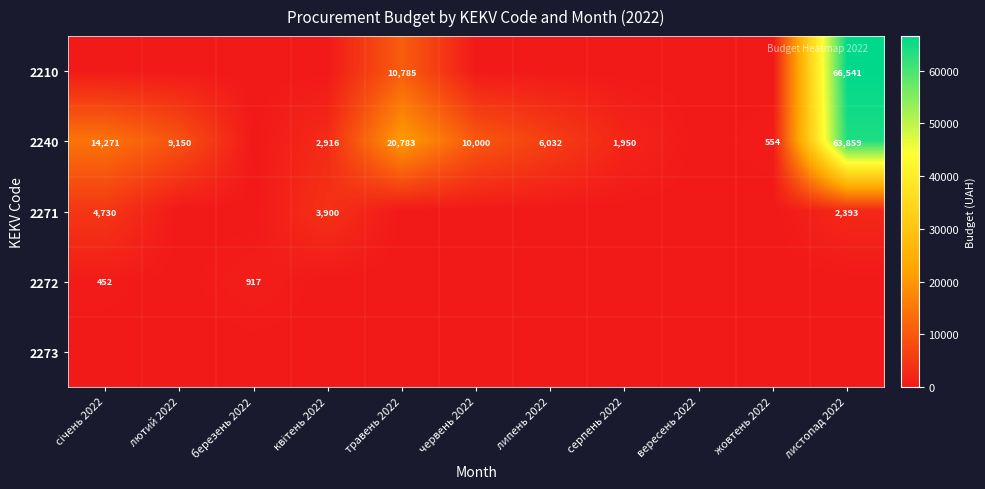

True or false: 2272 has a value of 1197 at березень 2022.

False